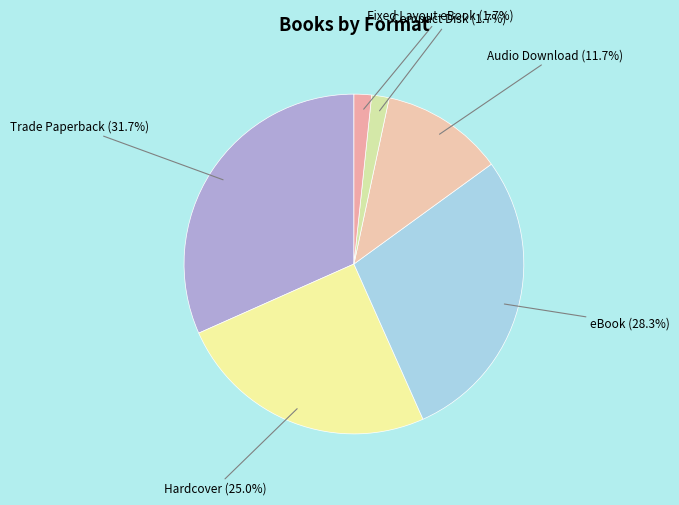

Count the number of slices in the pie.

6